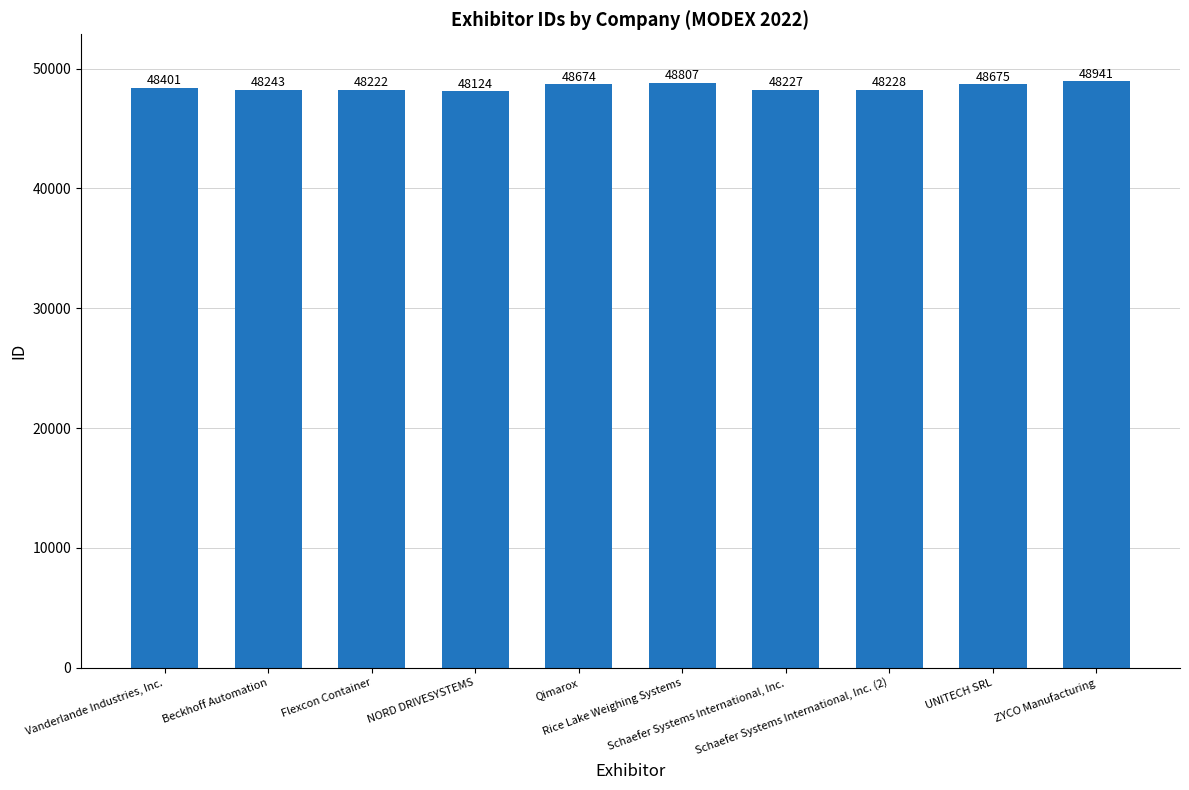

The value at ZYCO Manufacturing is 48941. True or false?

True